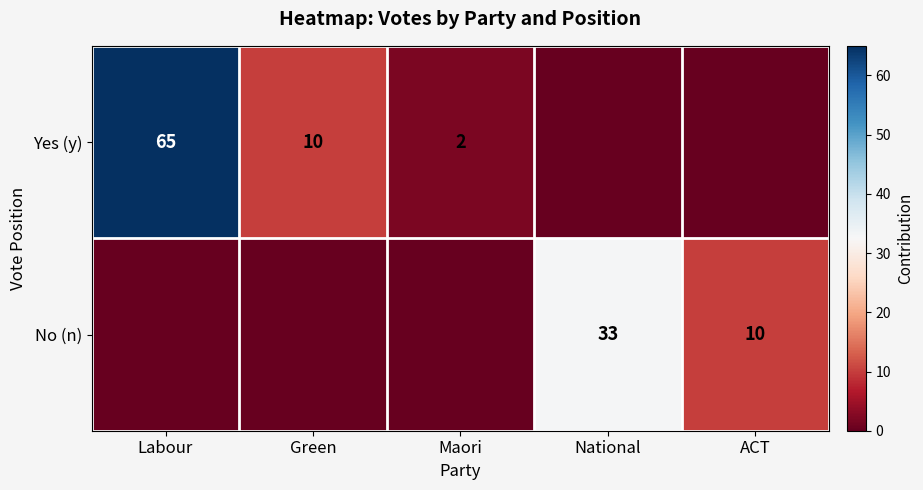

Is it true that Yes (y) equals 38 at Labour?

False